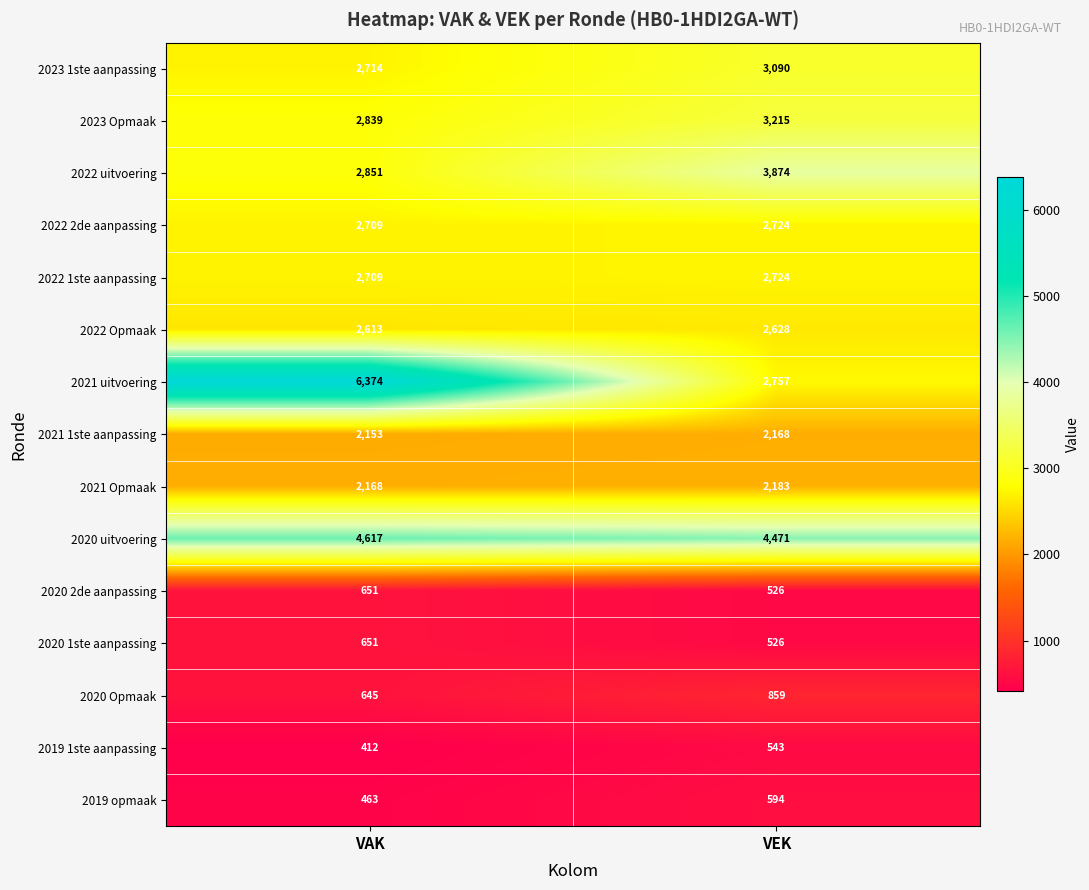

What is the difference between the maximum and minimum values in the 2020 2de aanpassing series?

125